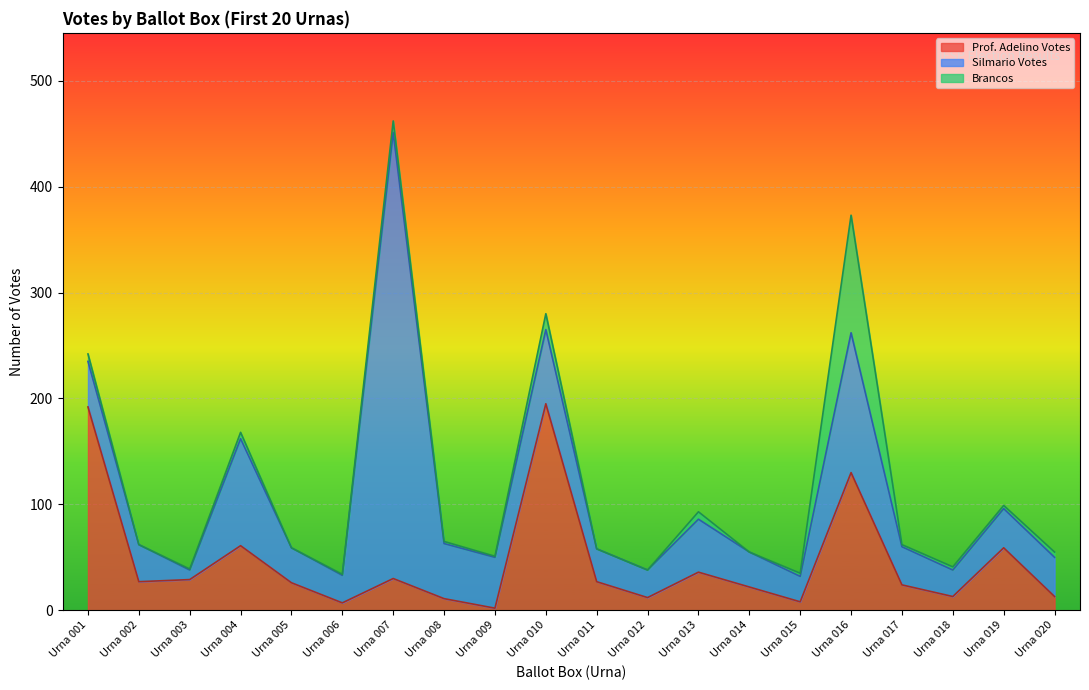

True or false: Brancos and Silmario Votes intersect in this chart.

False